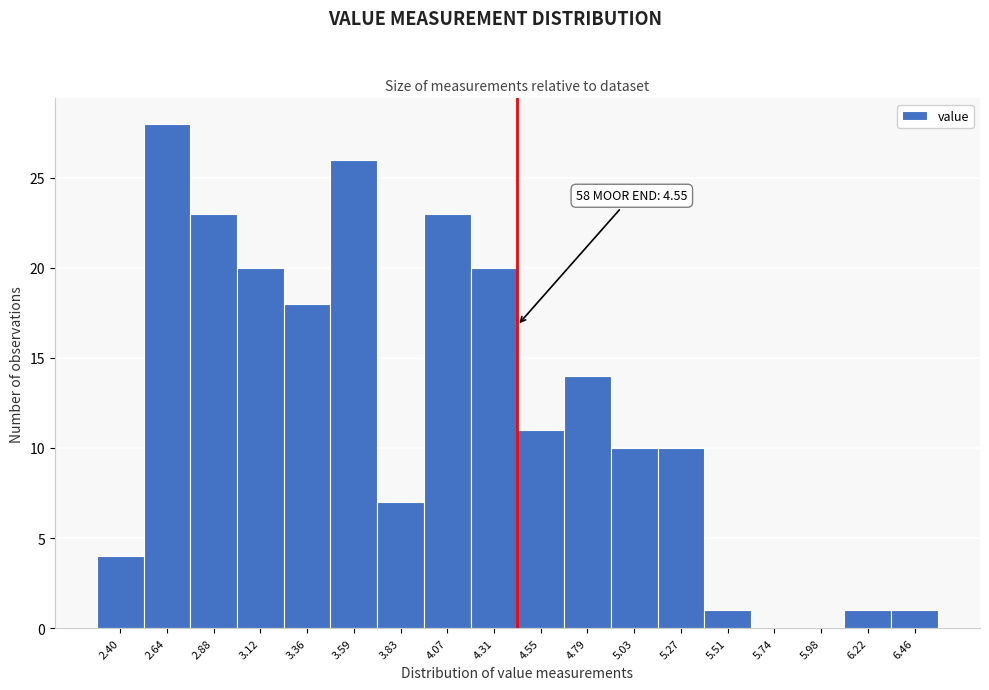

Reading left to right, list all the values displayed in this chart.

2.40=4	2.64=28	2.88=23	3.12=20	3.36=18	3.59=26	3.83=7	4.07=23	4.31=20	4.55=11	4.79=14	5.03=10	5.27=10	5.51=1	5.74=0	5.98=0	6.22=1	6.46=1